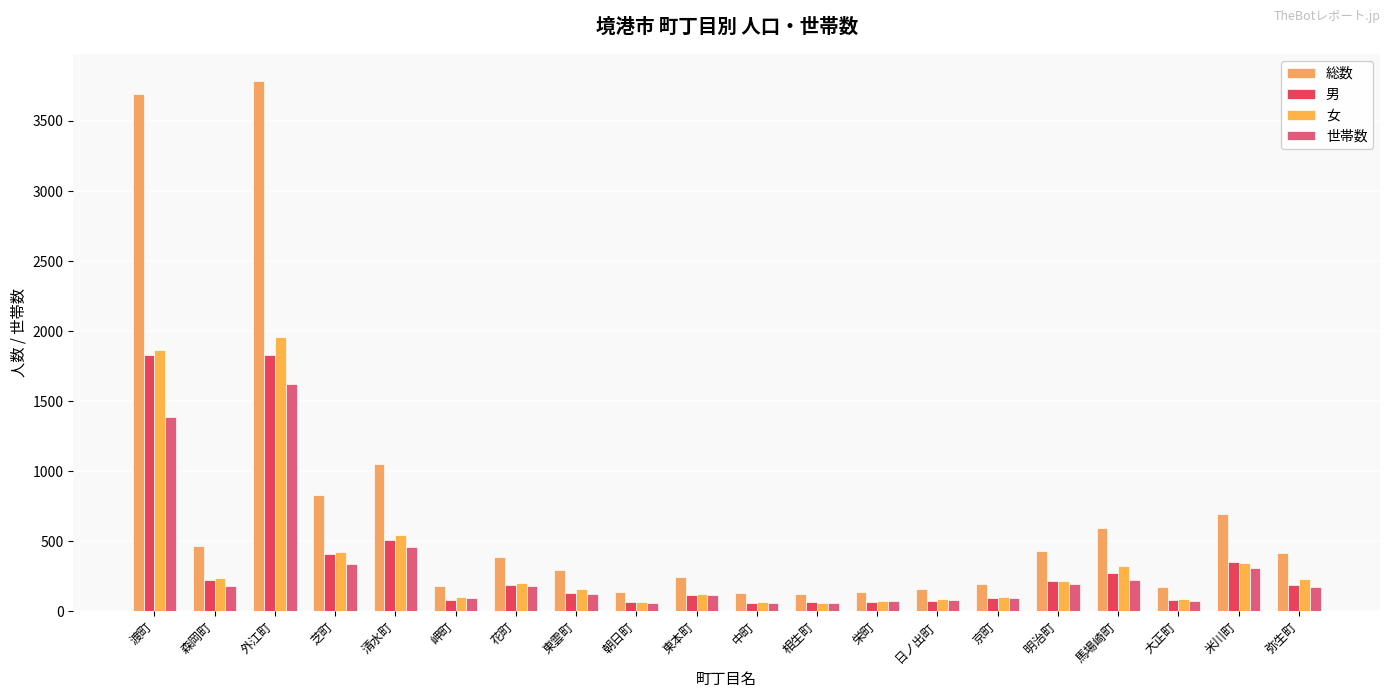

How many series are shown in this chart?

4